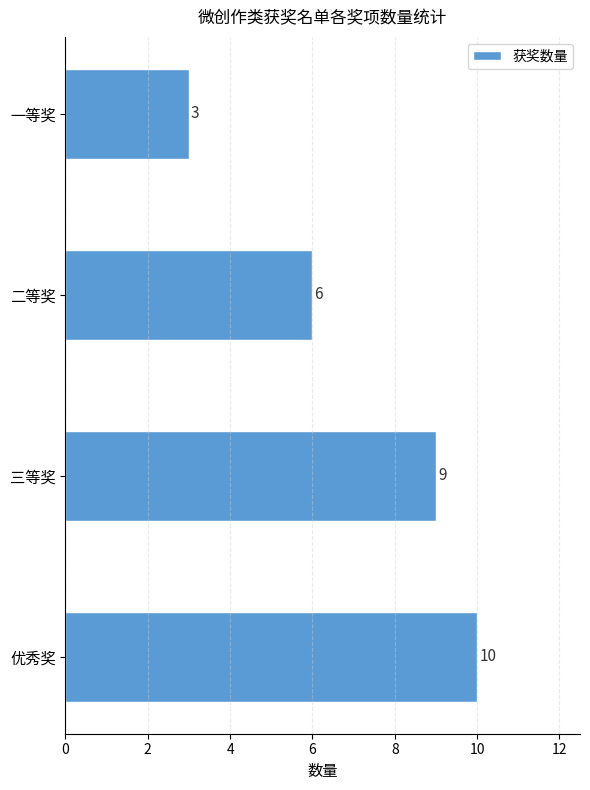

What position from the bottom is 二等奖?

3